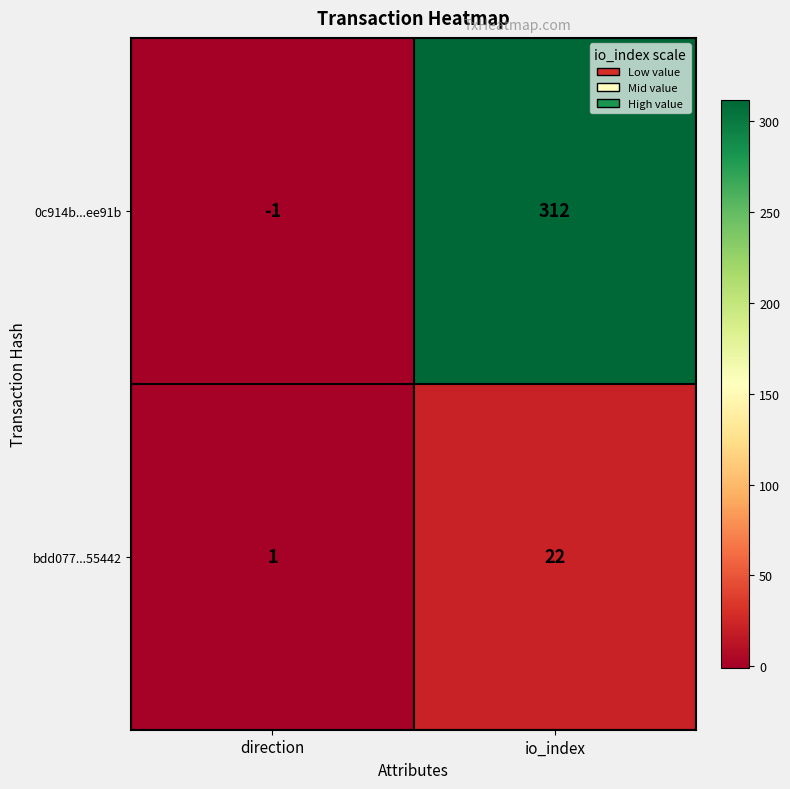

What is the maximum value for 0c914b...ee91b?

312